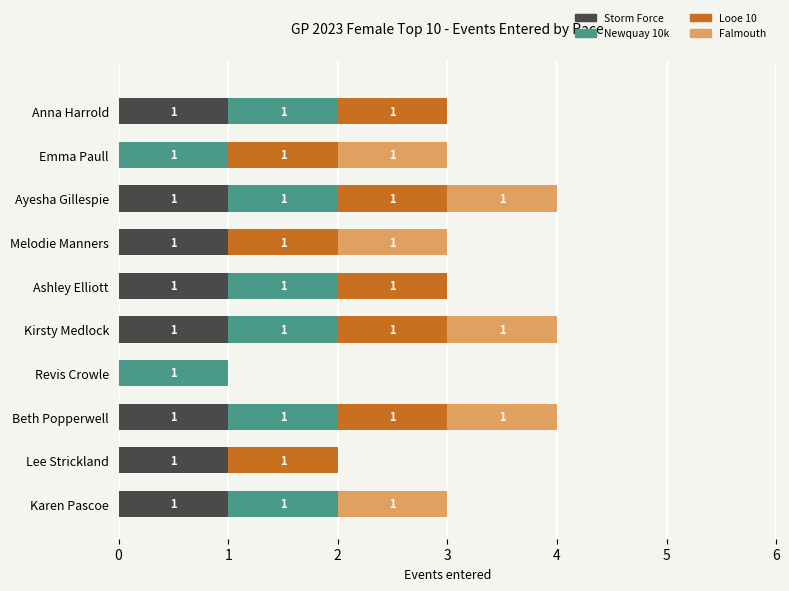

What is the total value across all series at Anna Harrold?

3